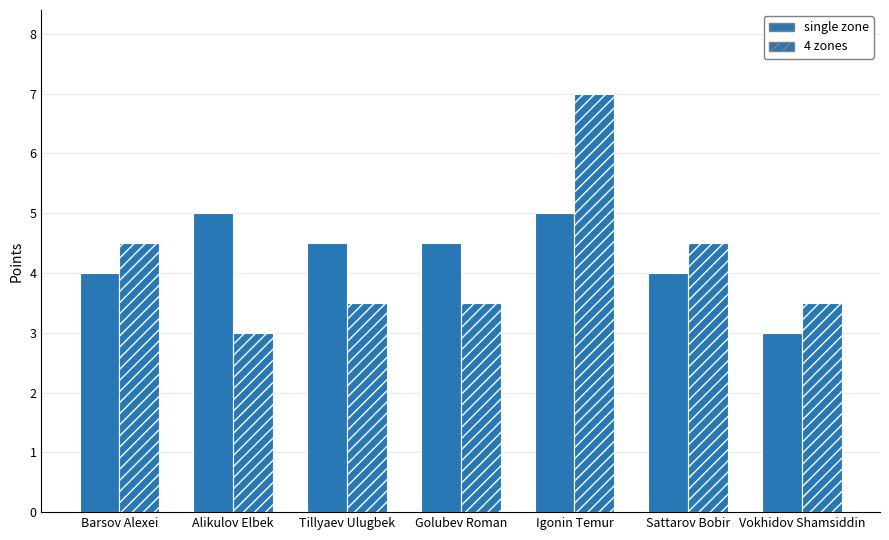

How many bars are there in total?

14